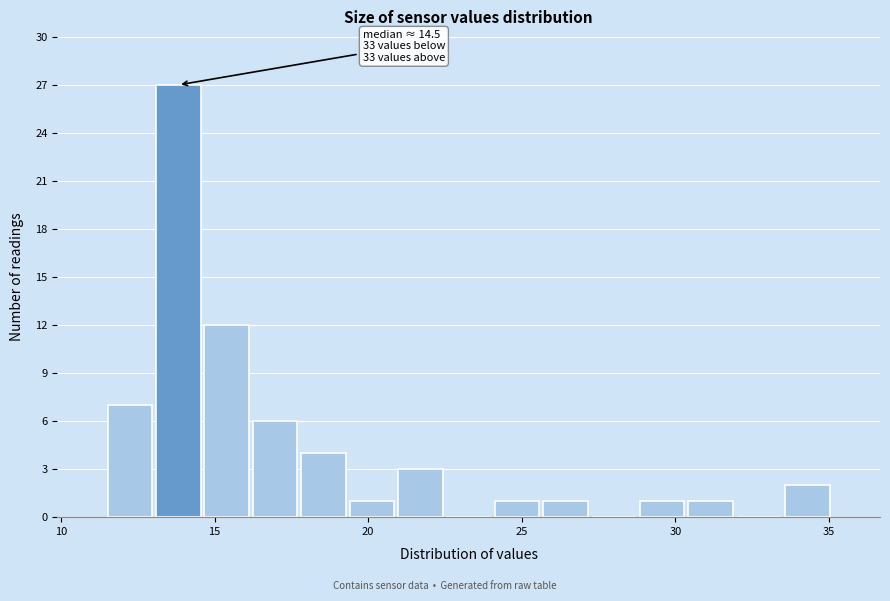

Read against the x-axis, roughly where is the centre of the tallest bar?

14.0